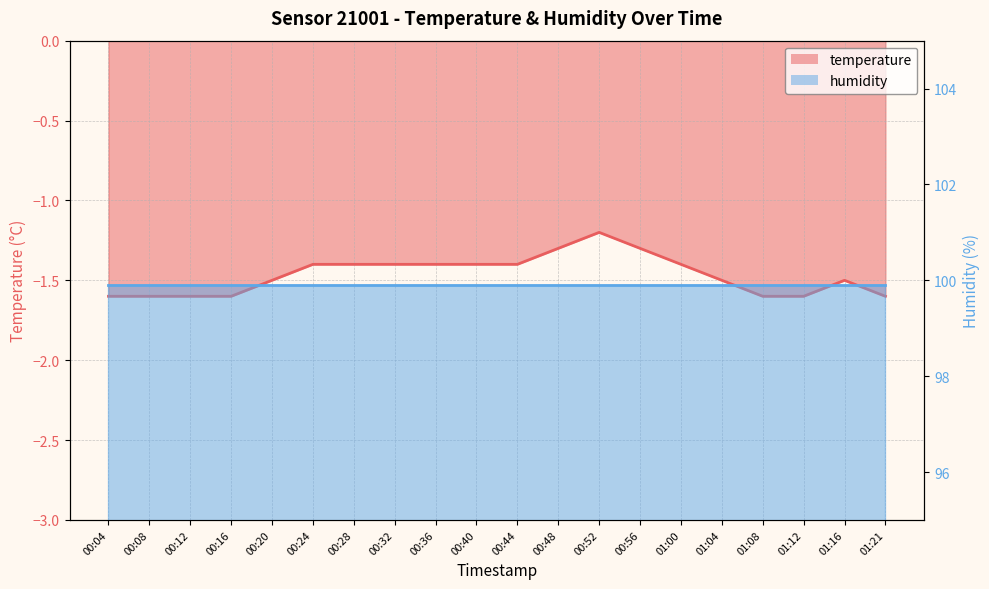

Rank the categories by value from lowest to highest.

00:04, 00:08, 00:12, 00:16, 01:08, 01:12, 01:21, 00:20, 01:04, 01:16, 00:24, 00:28, 00:32, 00:36, 00:40, 00:44, 01:00, 00:48, 00:56, 00:52